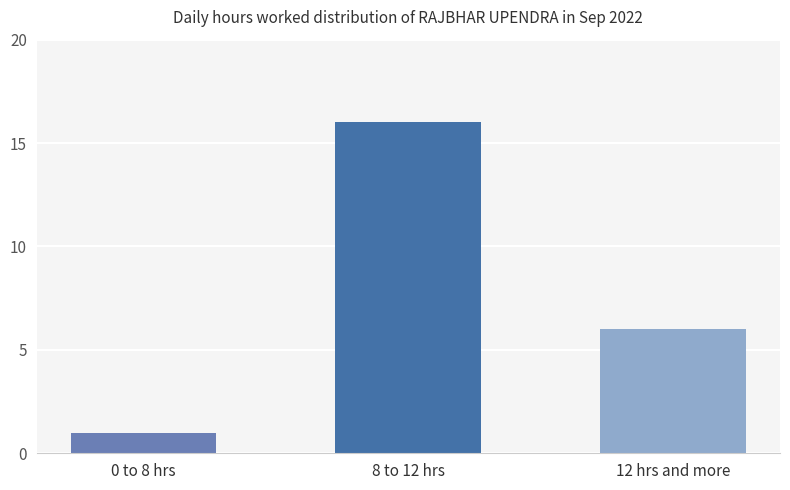

How many series are shown in this chart?

1